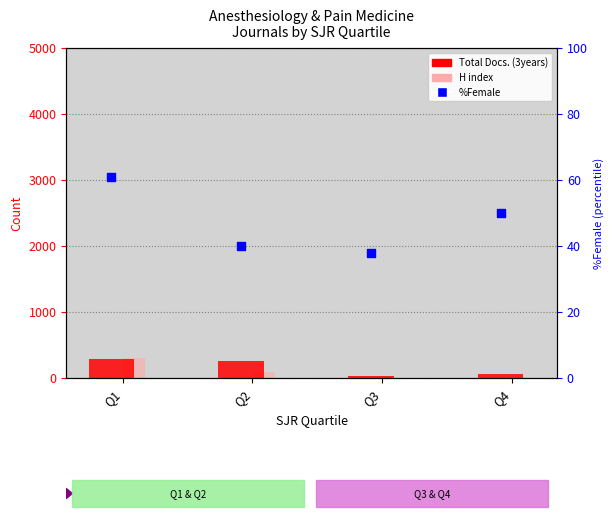

Which series reaches the maximum Y coordinate?

H index